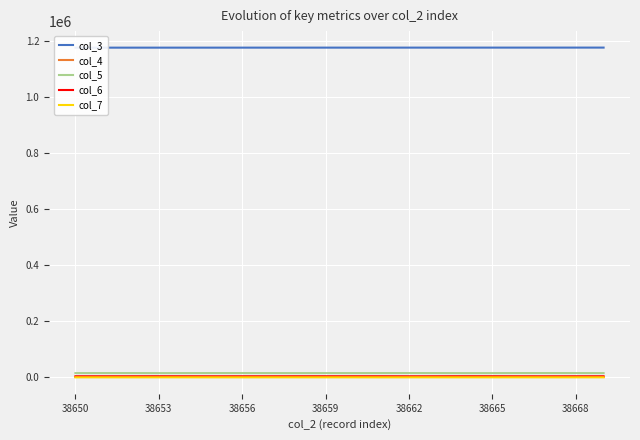

What are all the series names shown in the legend?

col_3, col_4, col_5, col_6, col_7